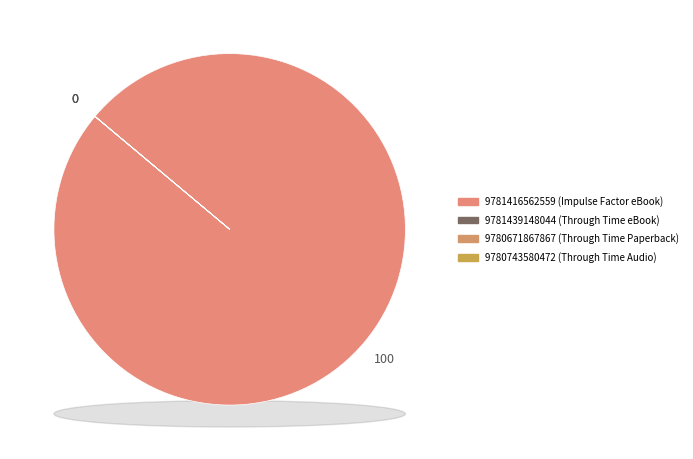

Does 9780743580472 represent more than half of the total?

No